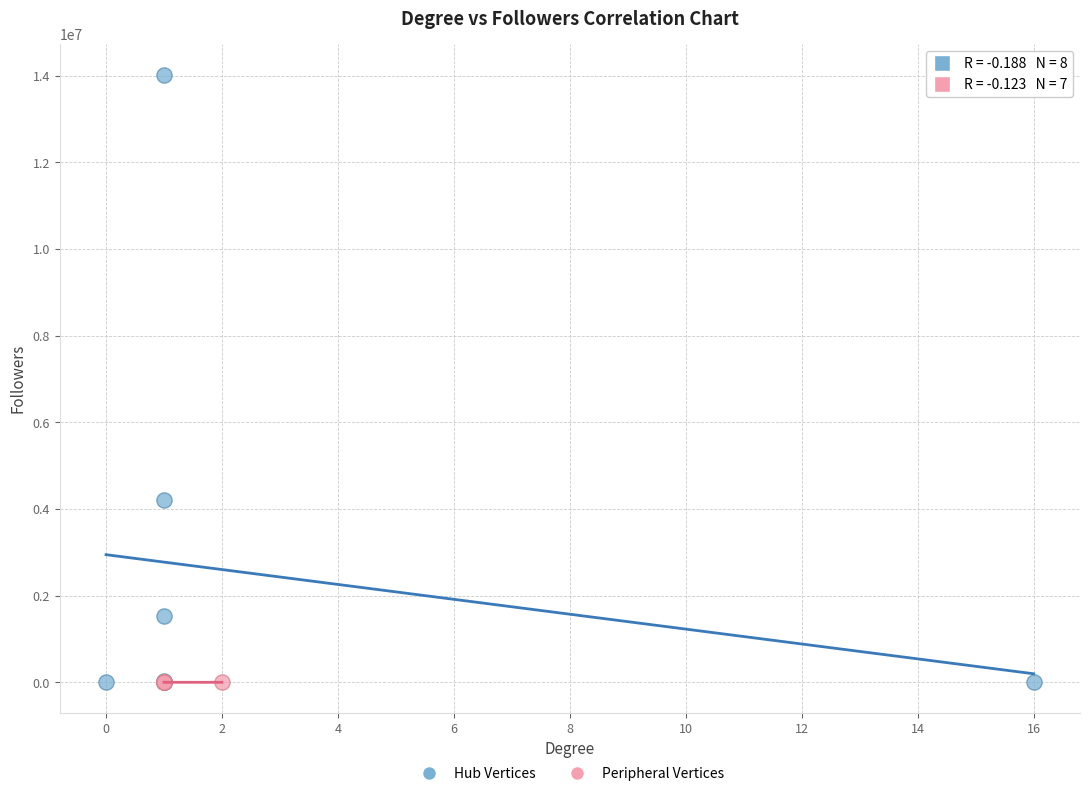

Which series has the widest spread of Y values?

Hub Vertices